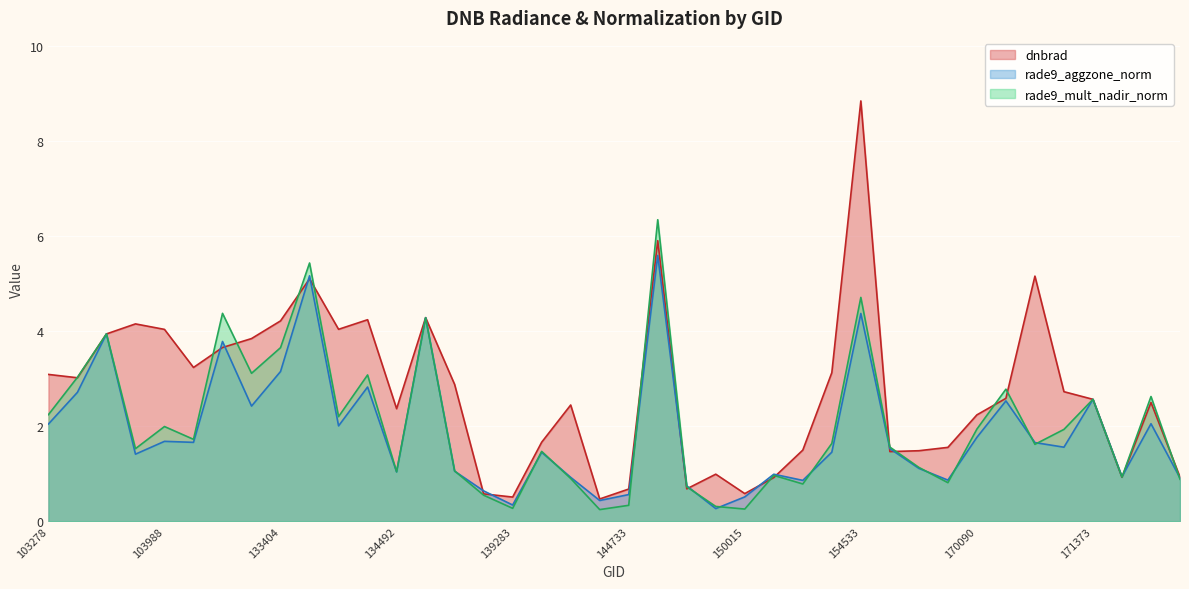

What is the approximate value of dnbrad at 103642?

4.2